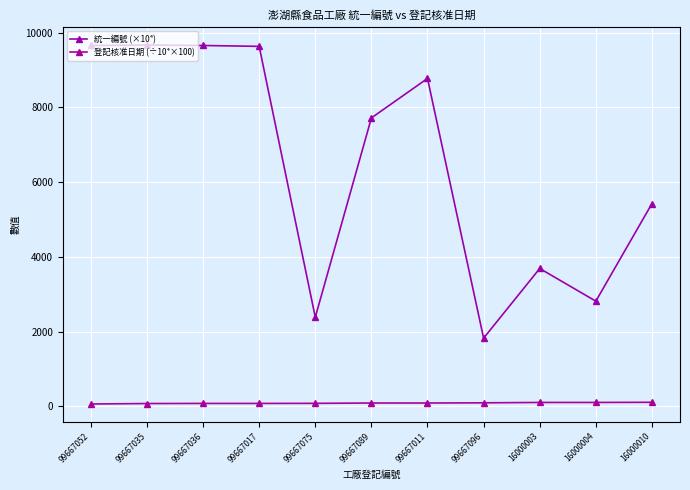

Which series changed the most between 99667052 and 16000003?

統一編號 (×10⁴)